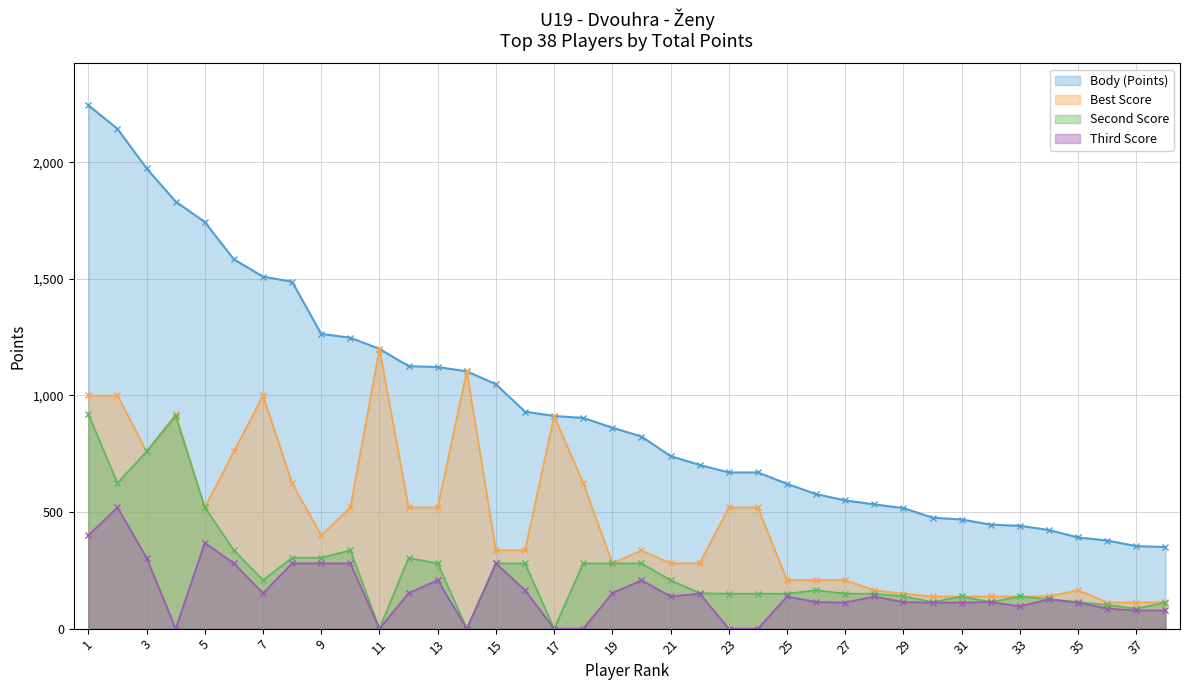

What is the sum of the Third Score values at 2 and 28?

658